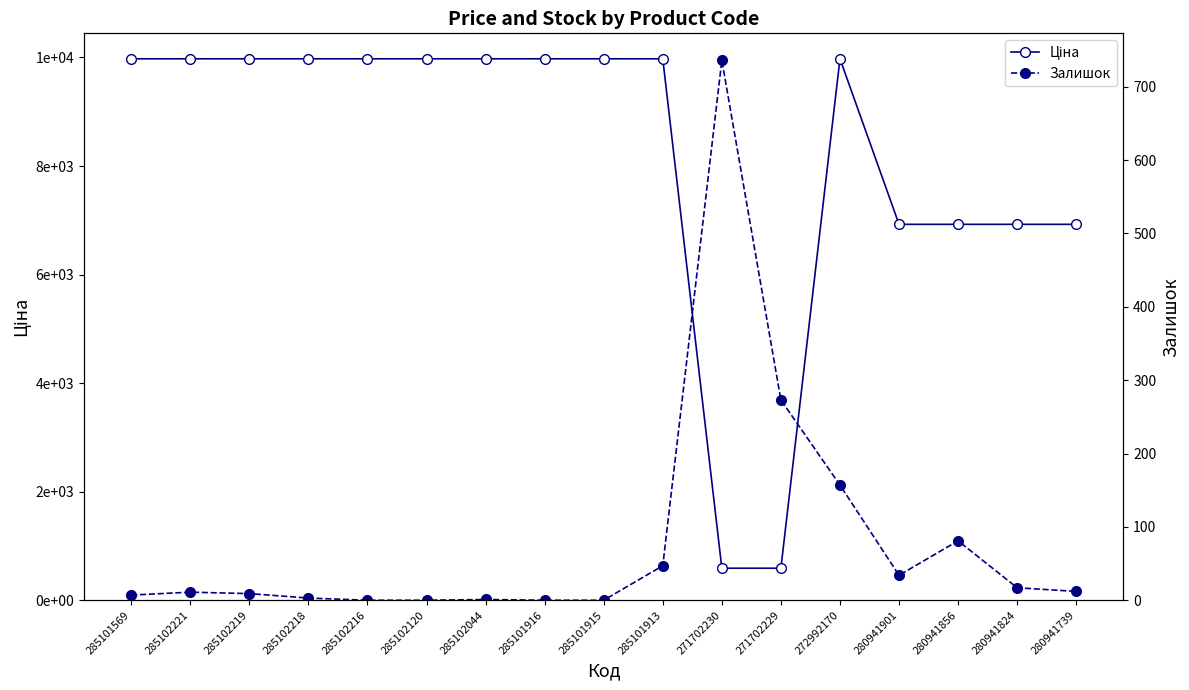

True or false: Ціна has more than 1 points higher than both neighbors.

False